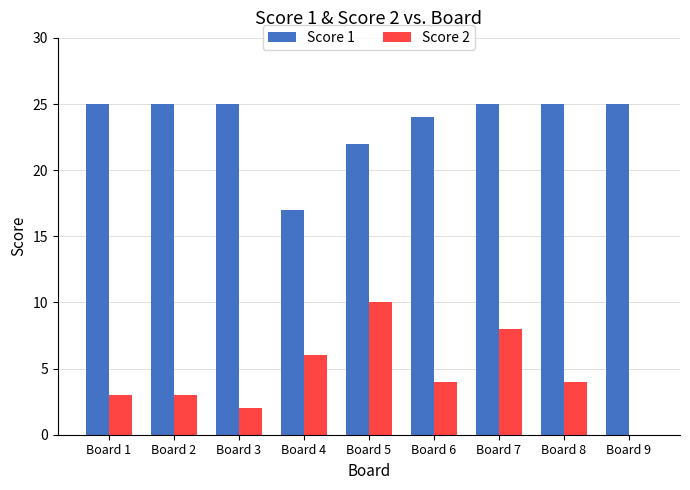

Which series changed the most between Board 6 and Board 7?

Score 2